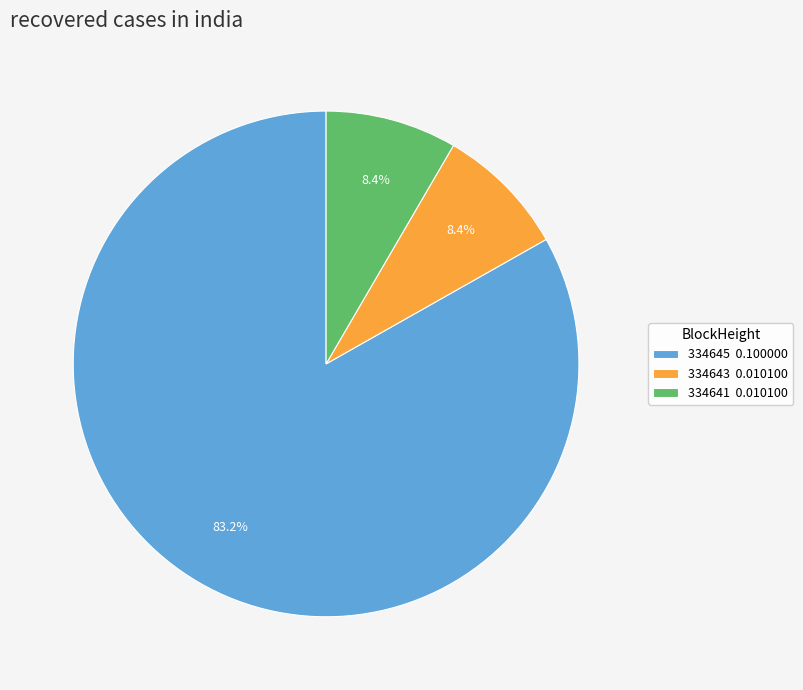

Combined, what portion of the pie is 334643 0.010100 and 334641 0.010100?

16.8%